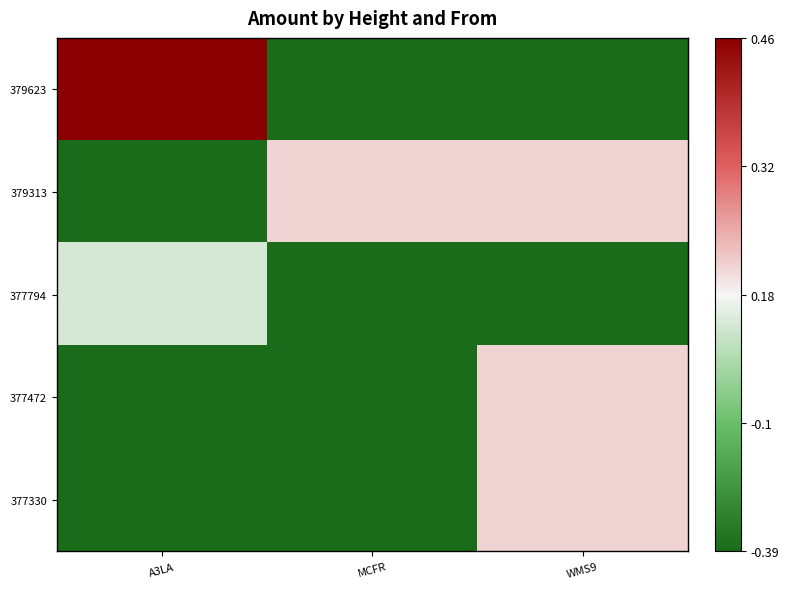

Reading right to left, transcribe all the data shown in this chart.

379623: WMS9=0	MCFR=0	A3LA=9
379313: WMS9=5	MCFR=5	A3LA=0
377794: WMS9=0	MCFR=0	A3LA=4
377472: WMS9=5	MCFR=0	A3LA=0
377330: WMS9=5	MCFR=0	A3LA=0